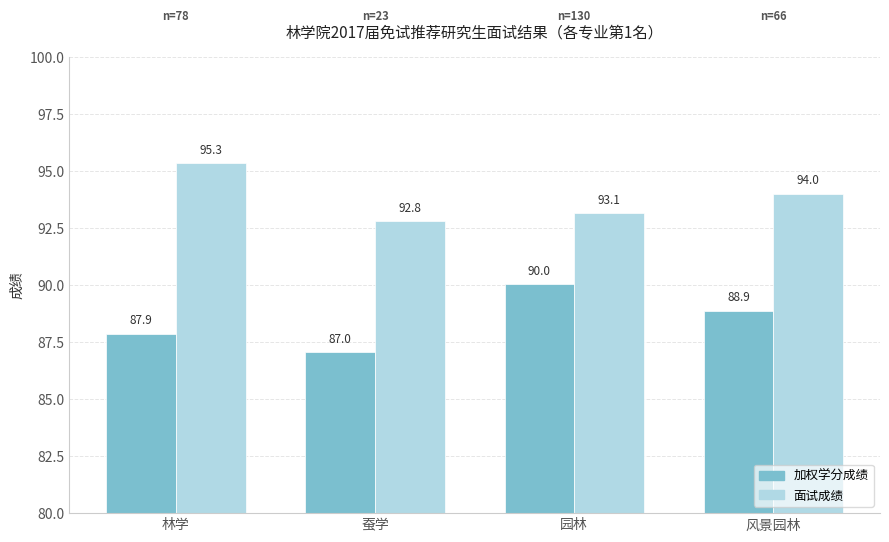

Rank the series by their average value, from highest to lowest.

面试成绩, 加权学分成绩